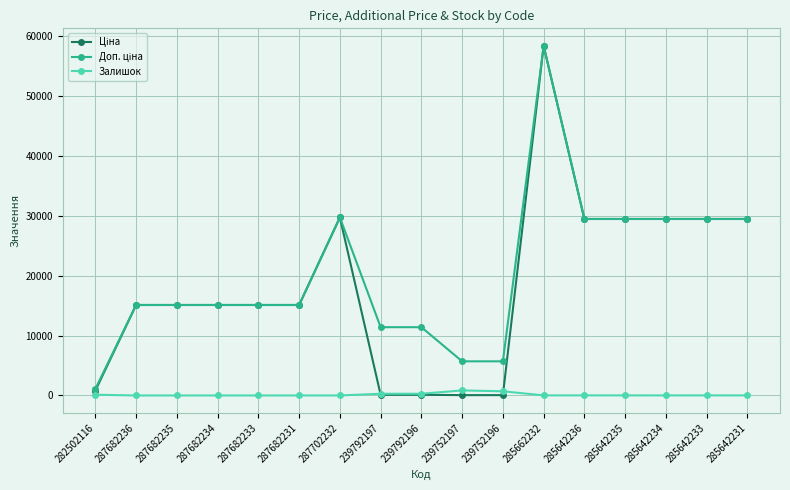

The Залишок series shows 11.0 at 285642231. True or false?

True